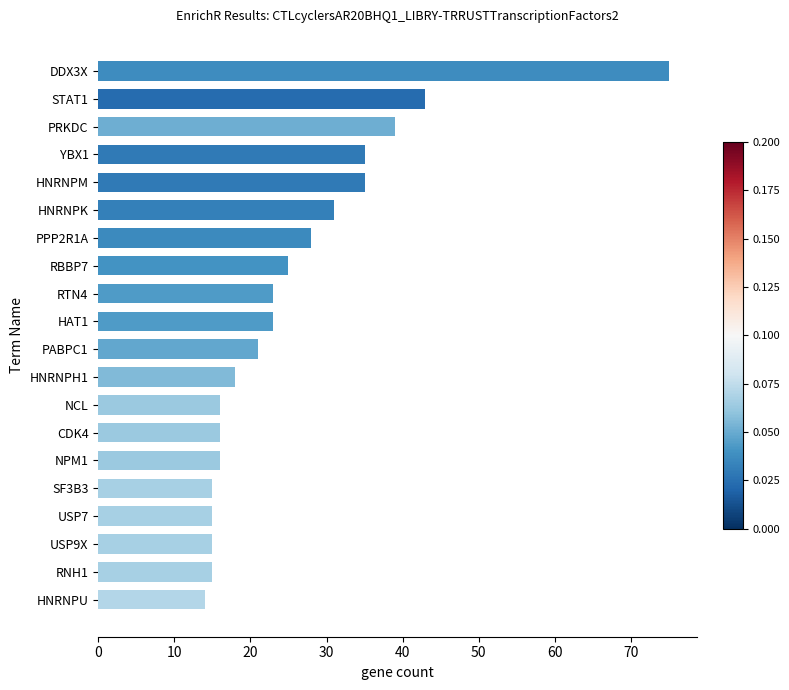

What is the minimum value shown in the chart?

14